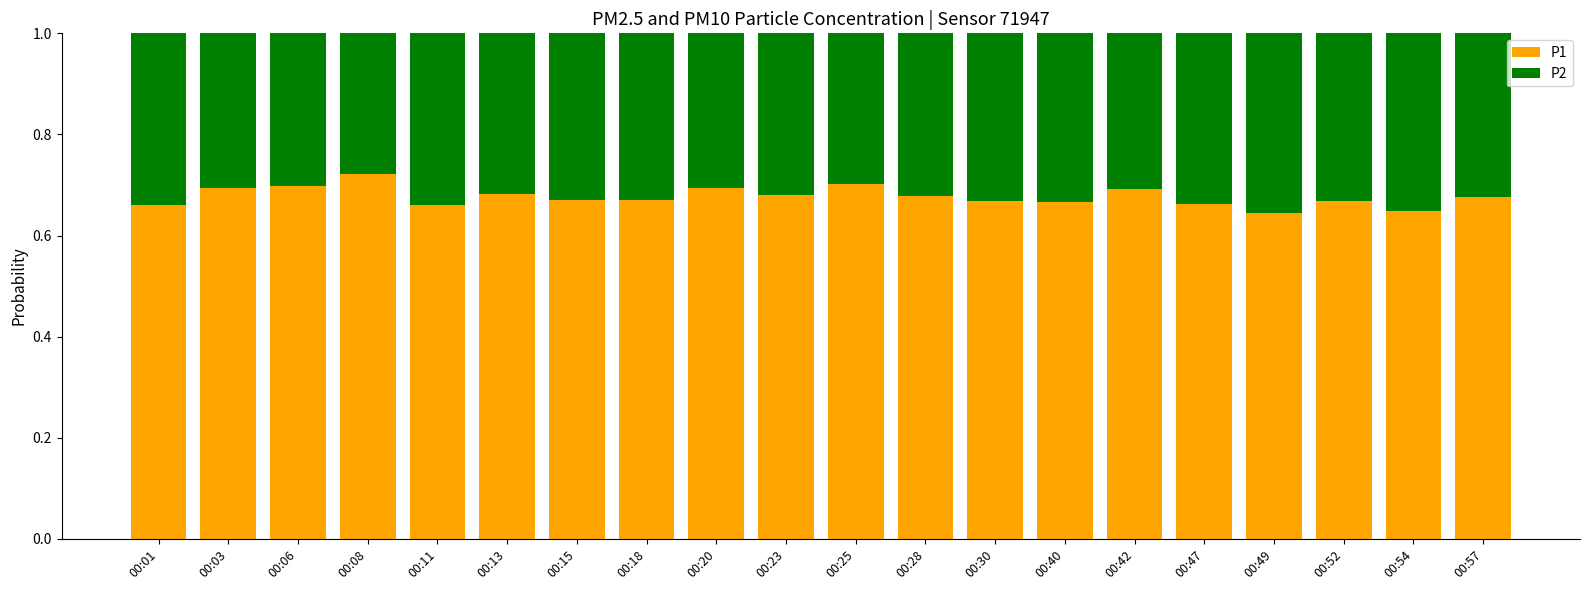

Are the bars grouped side by side (vs. stacked)?

No